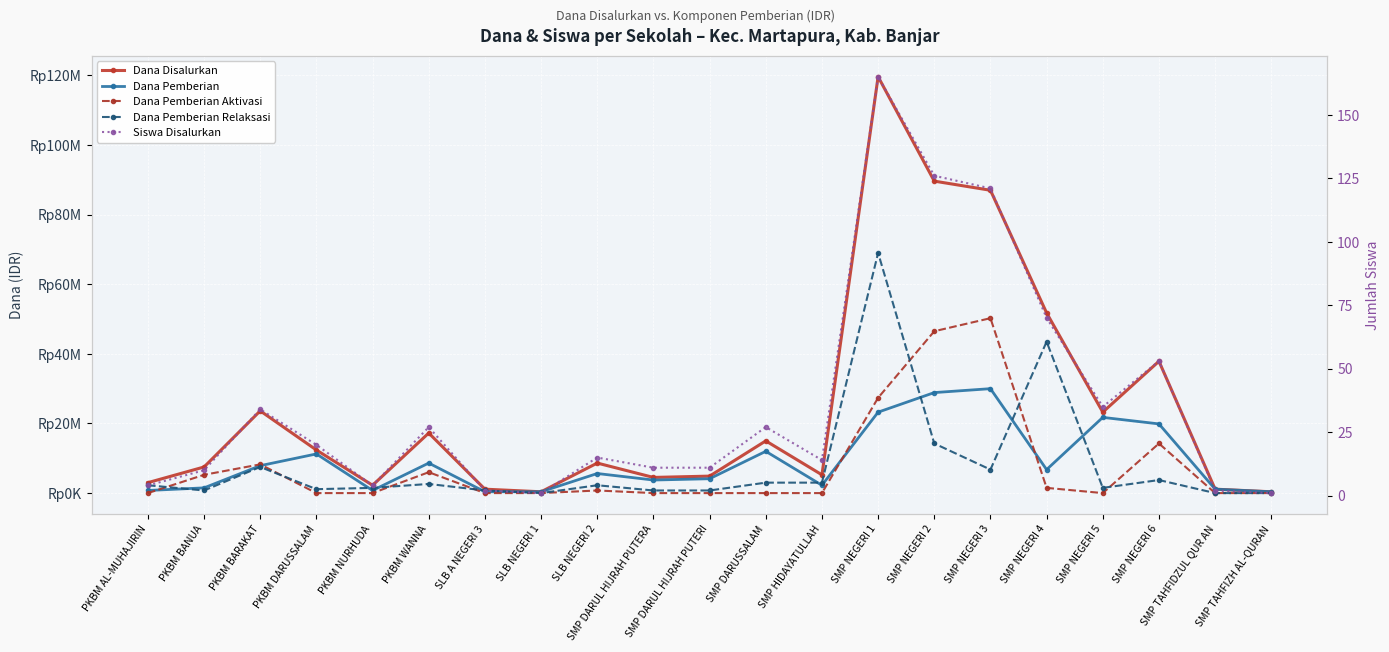

What is the label of the 11th point from the right?

SMP DARUL HIJRAH PUTERI